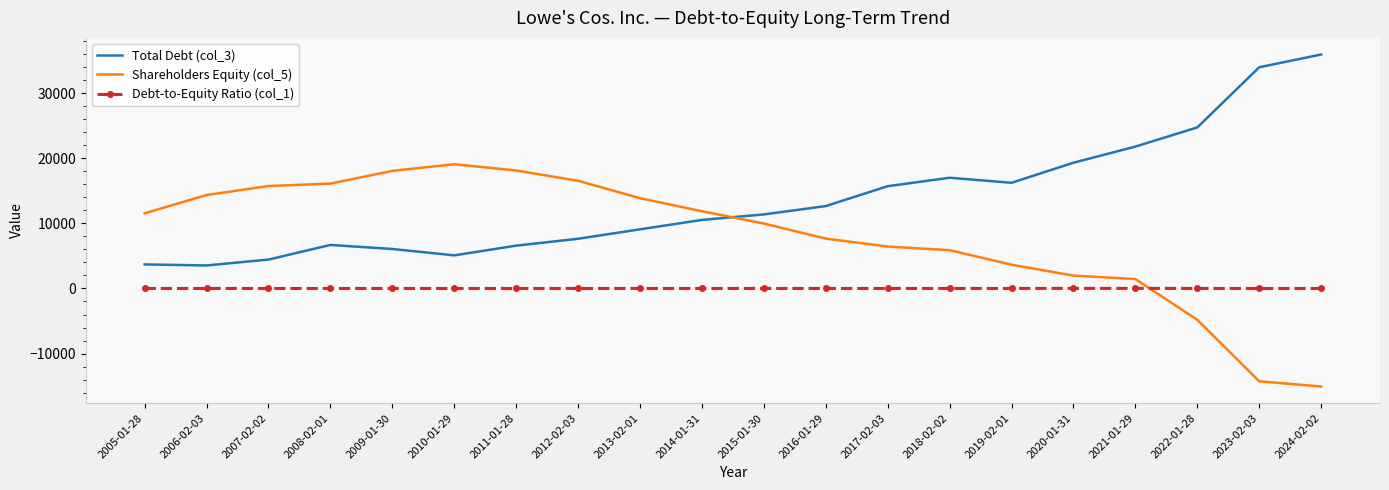

What is the minimum value shown in the chart?

-15050.0